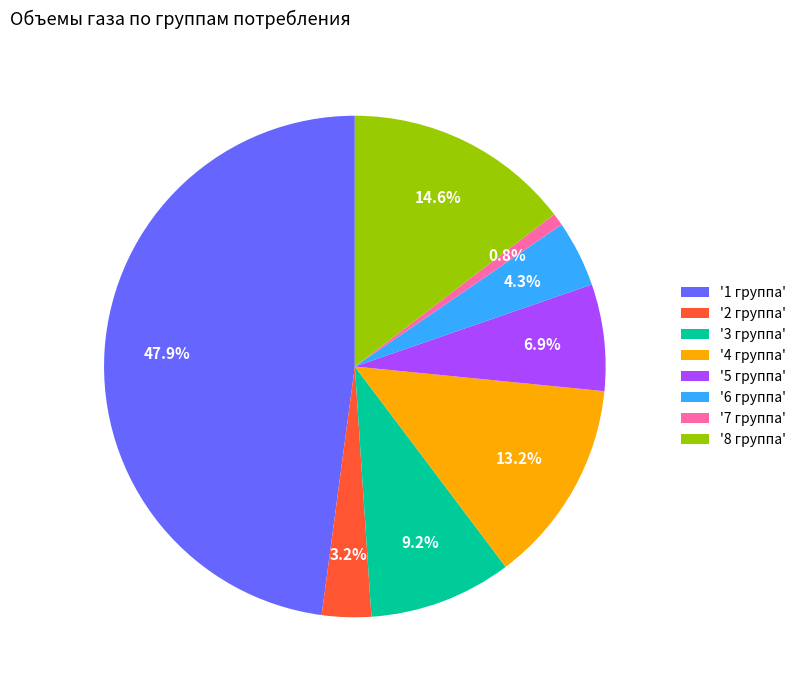

Is the sum of '7 группа' and '2 группа' greater than half?

No